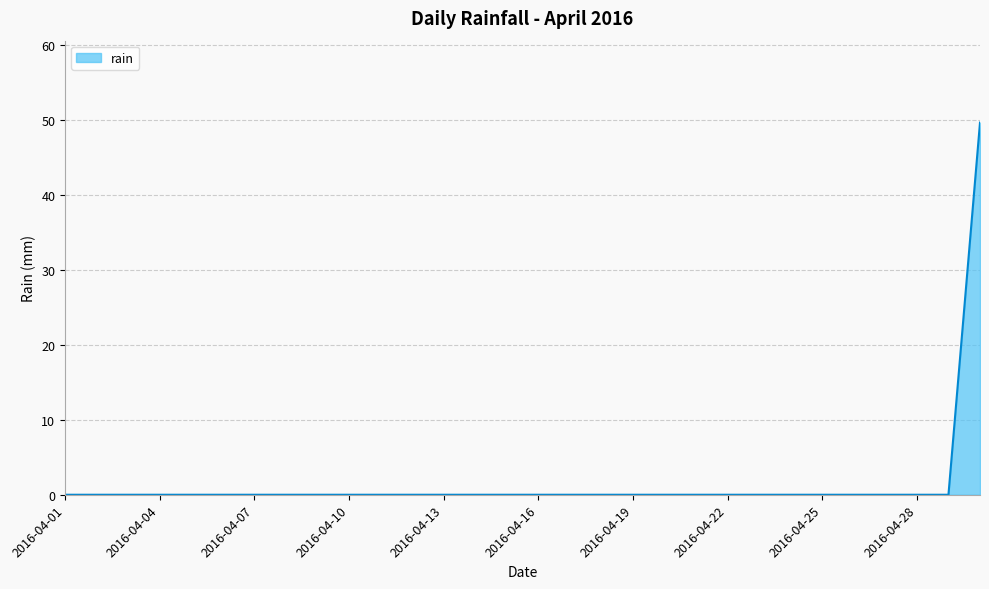

Reading left to right, what are all the values shown in this chart?

0.0	0.0	0.0	0.0	0.0	0.0	0.0	0.0	0.0	0.0	0.0	0.0	0.0	0.0	0.0	0.0	0.0	0.0	0.0	0.0	0.0	0.0	0.0	0.0	0.0	0.0	0.0	0.0	0.0	49.6